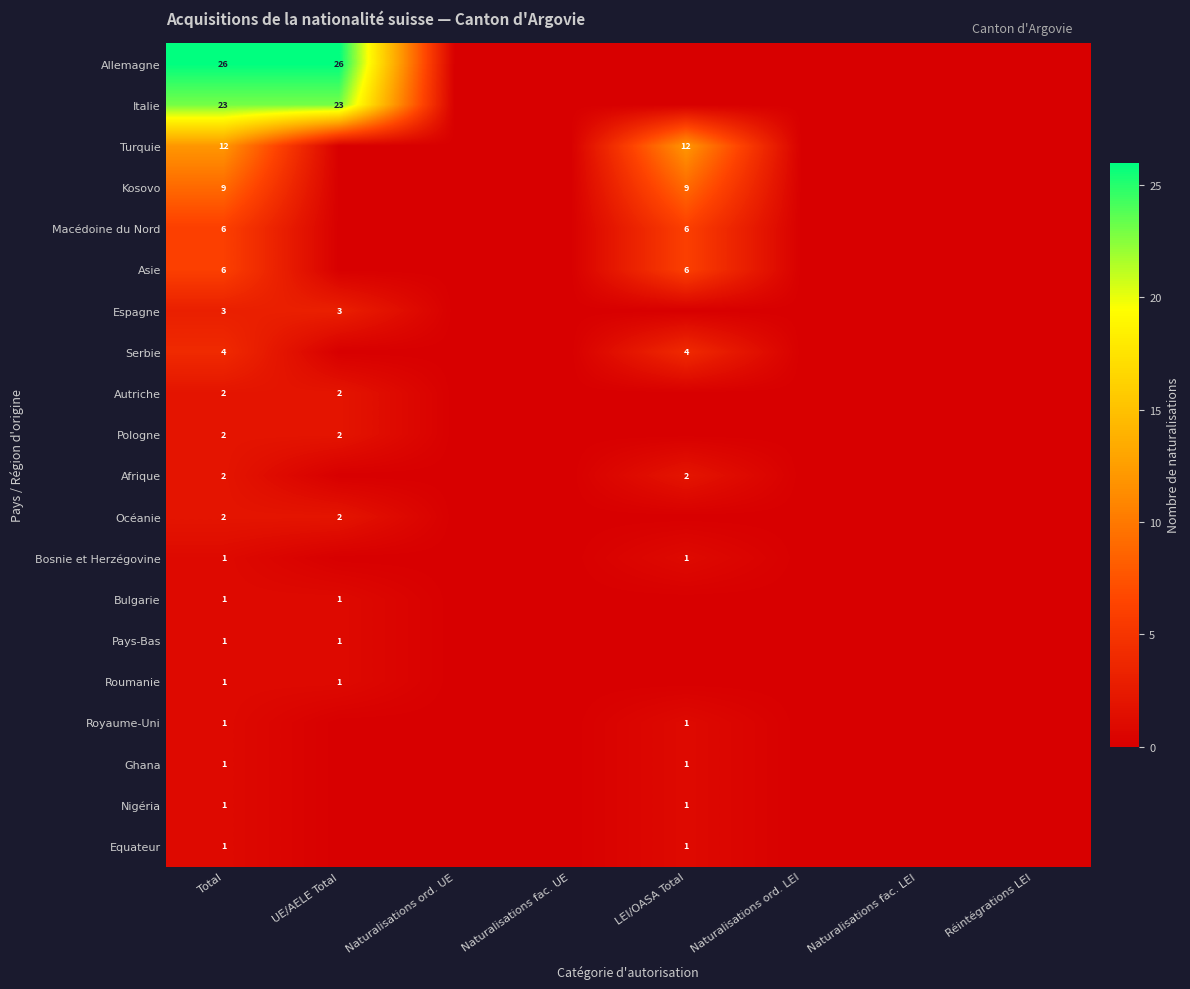

The value of Autriche at Total is 2. True or false?

True